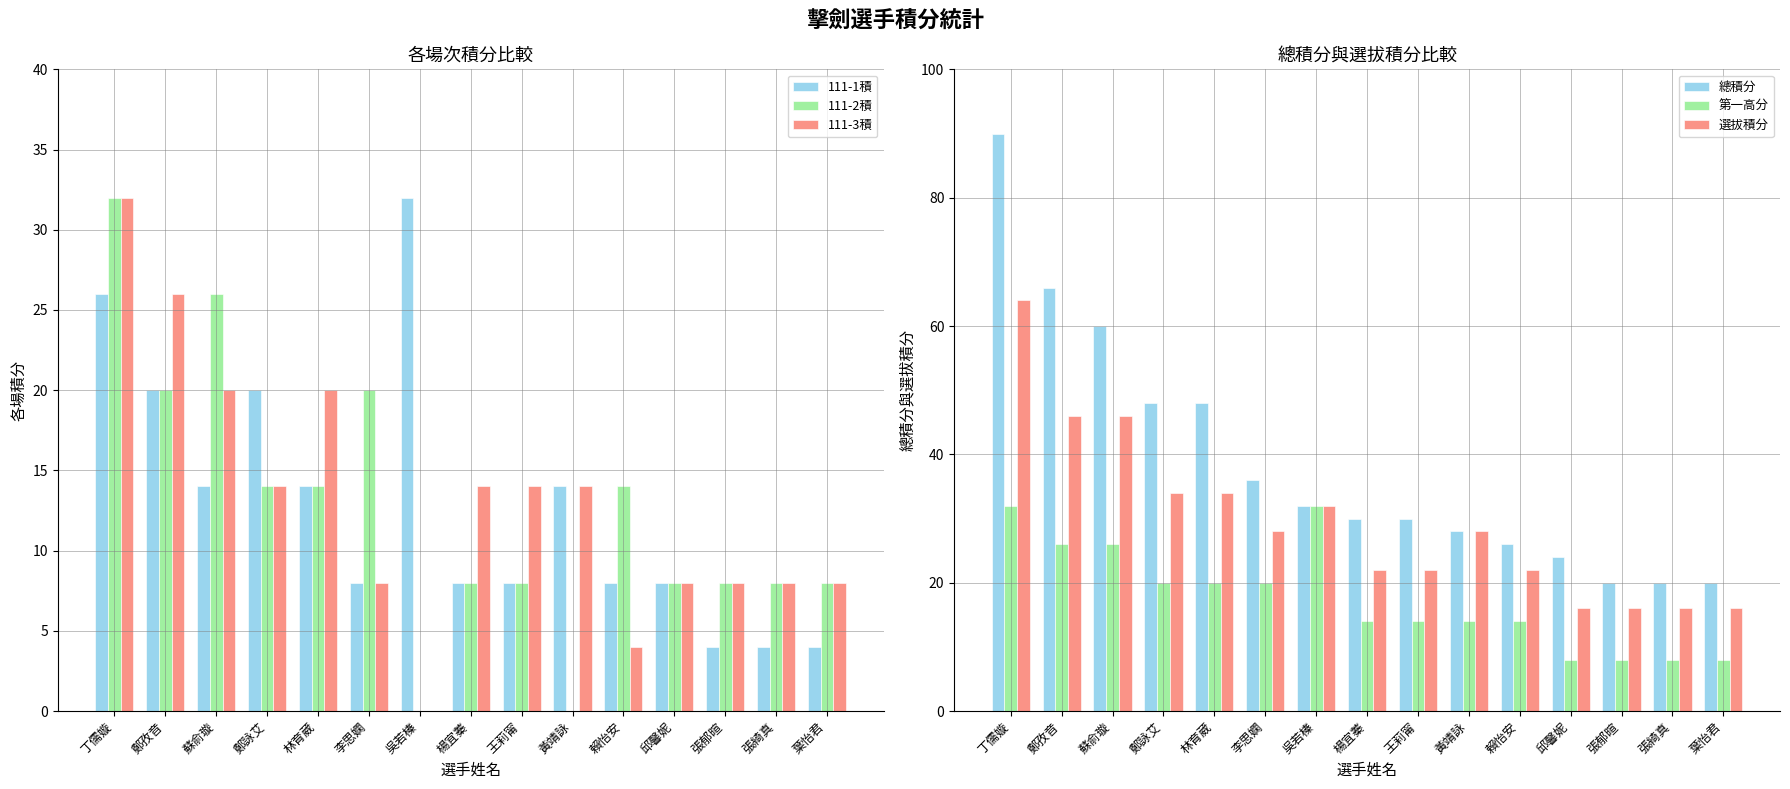

What is the value of the 111-1積 bar at the 10th from the left?

14